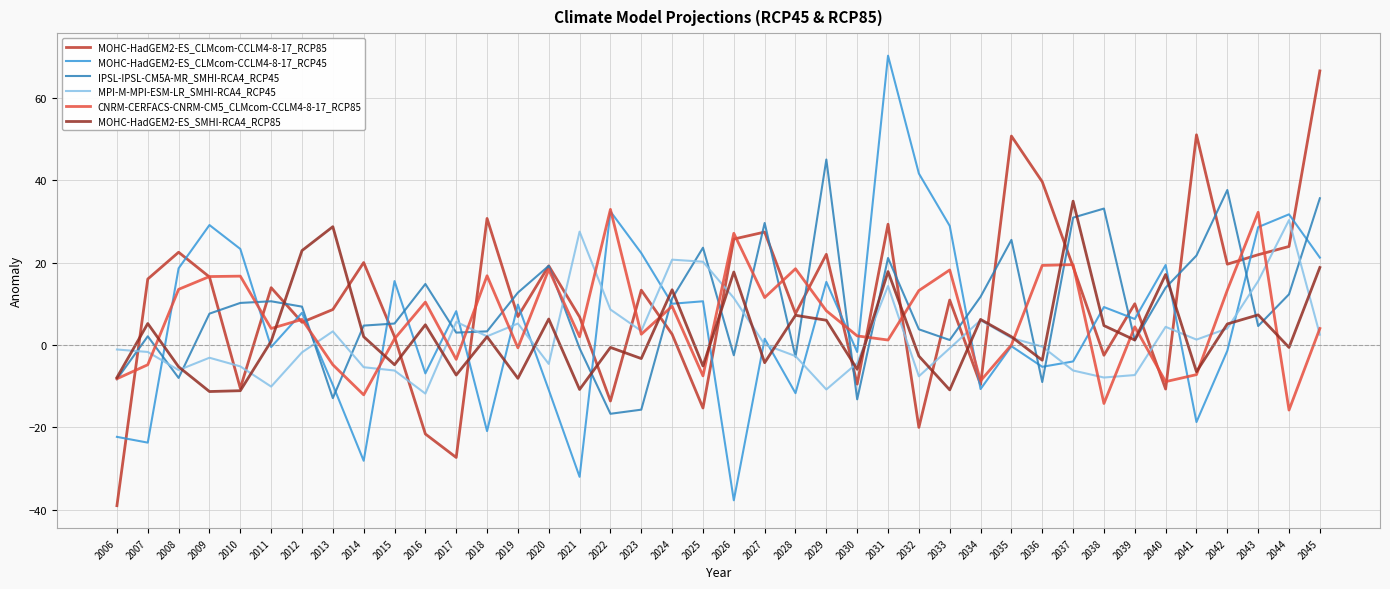

True or false: MOHC-HadGEM2-ES_CLMcom-CCLM4-8-17_RCP85 has a value of 50.7 at 2035.

True